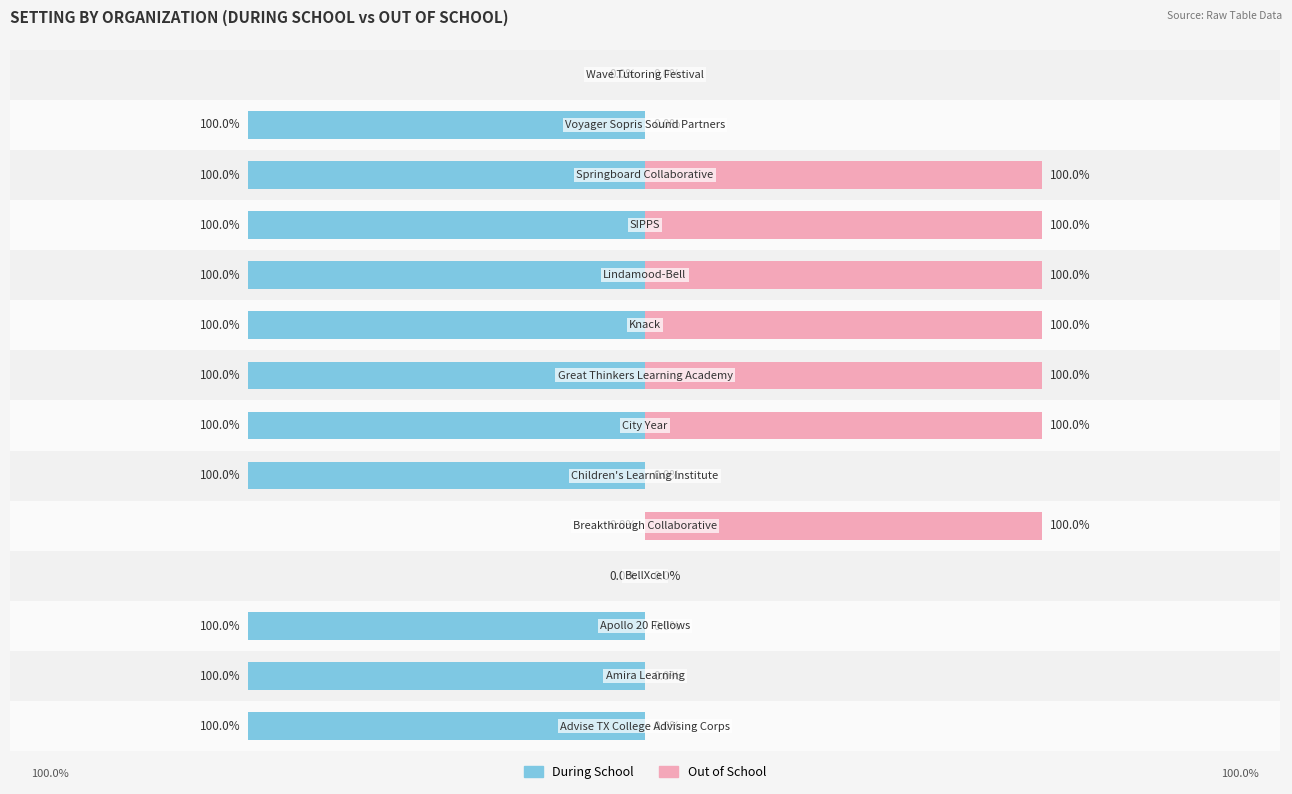

True or false: During School has a value of 0 at 4.

True